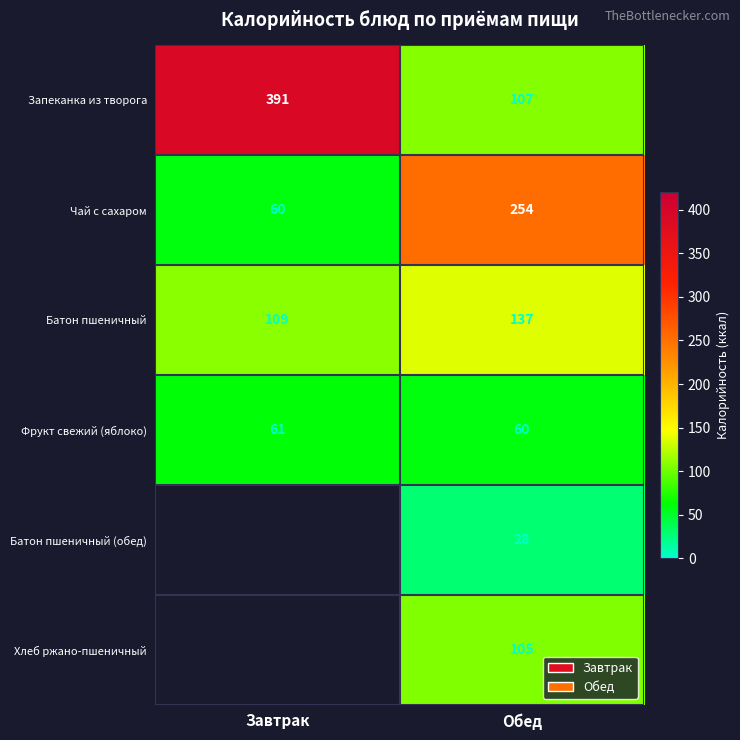

What is the spread (max minus min) of values at Обед?

226